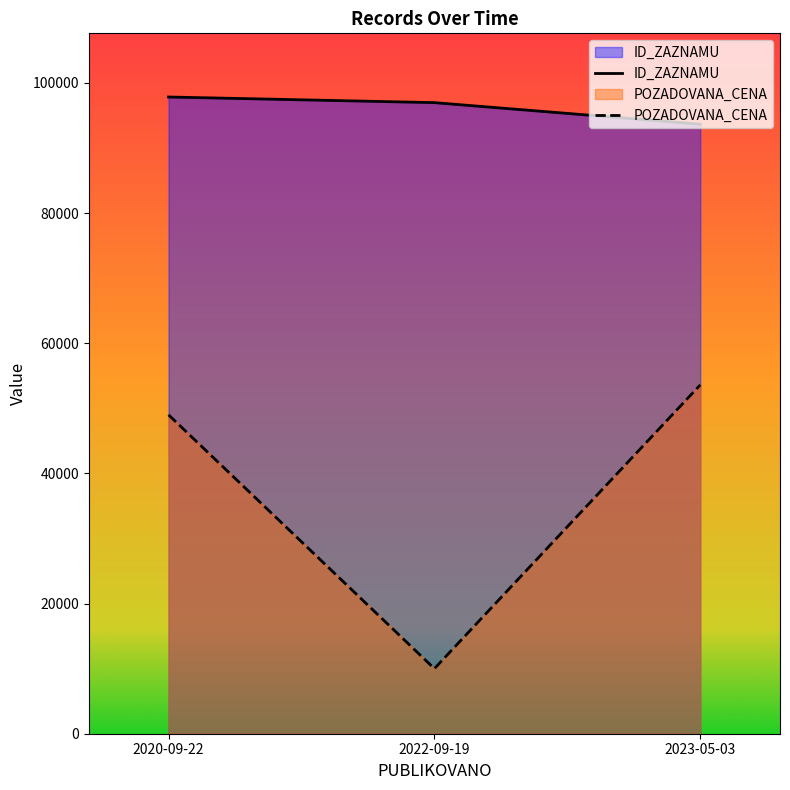

How many lines are shown in the chart?

2